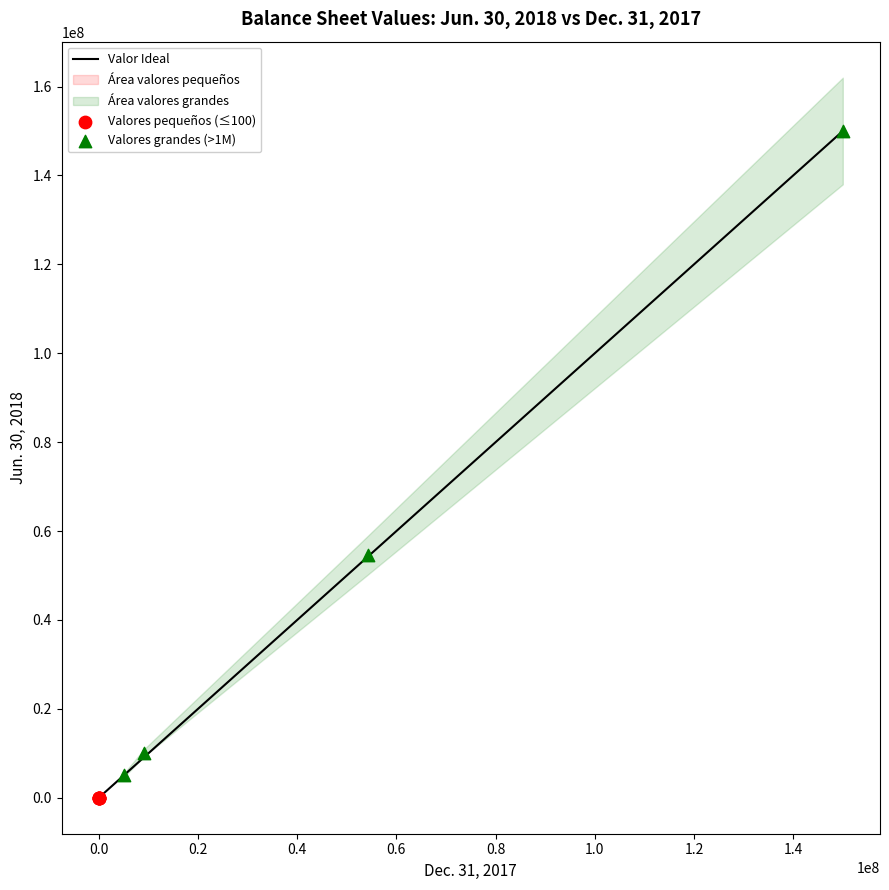

Which series reaches the maximum Y coordinate?

Valores grandes (>1M)